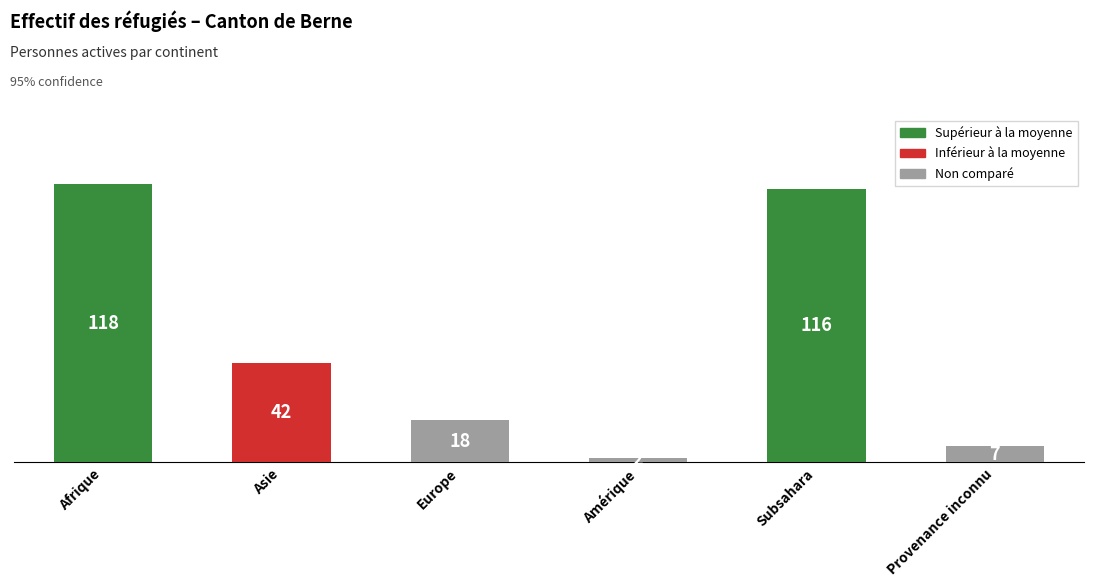

Which category has the highest value across all series?

Afrique